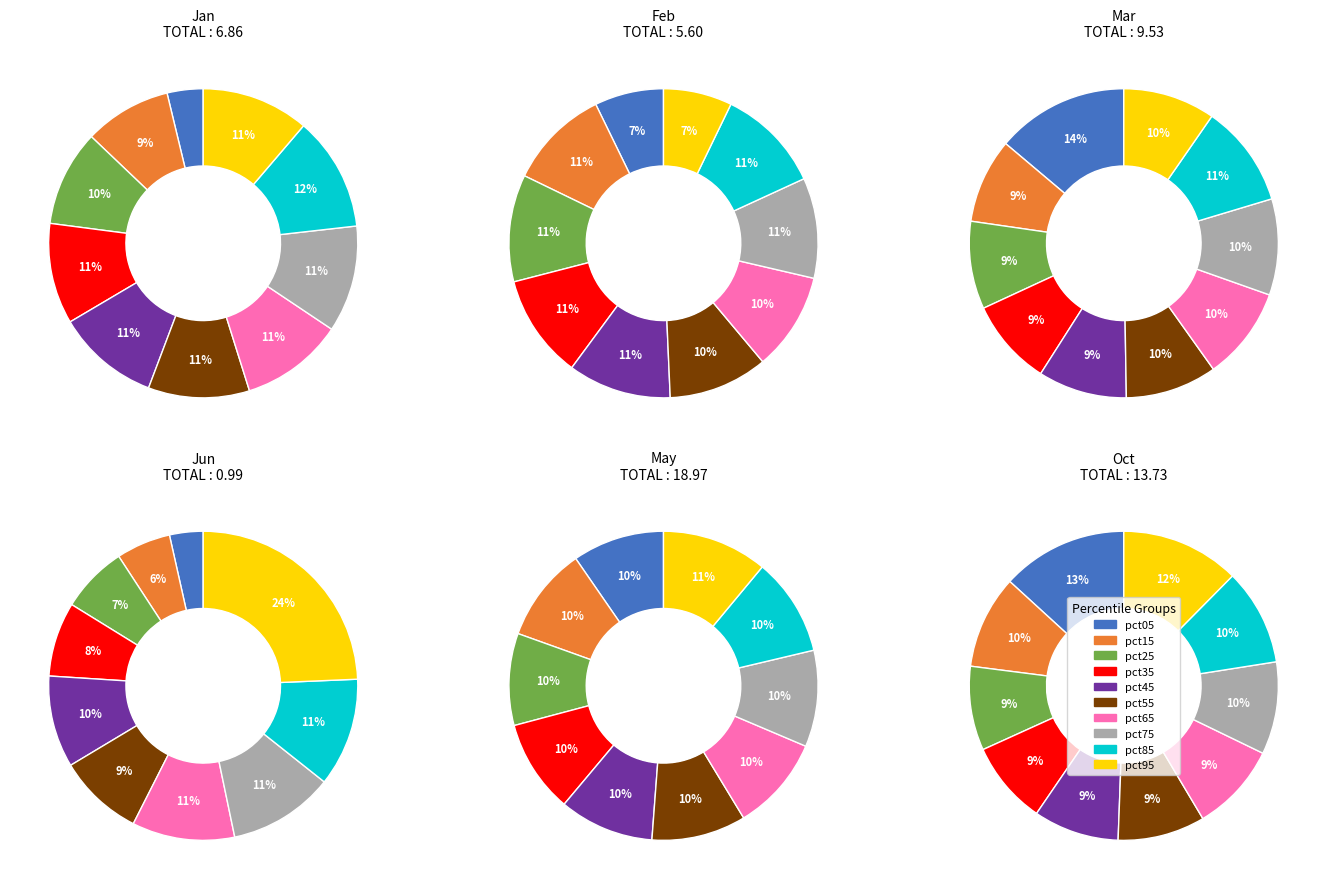

Does pct65 account for over 50% of the chart?

No